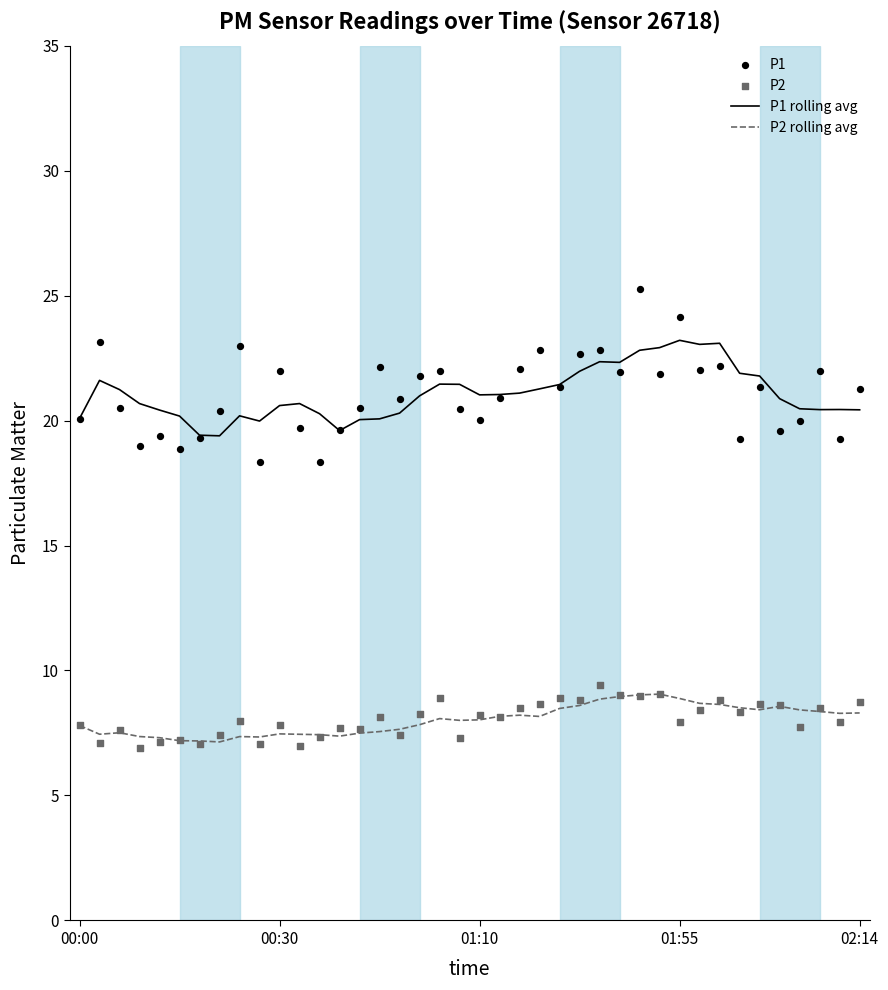

Which series contains the lowest Y value?

P2